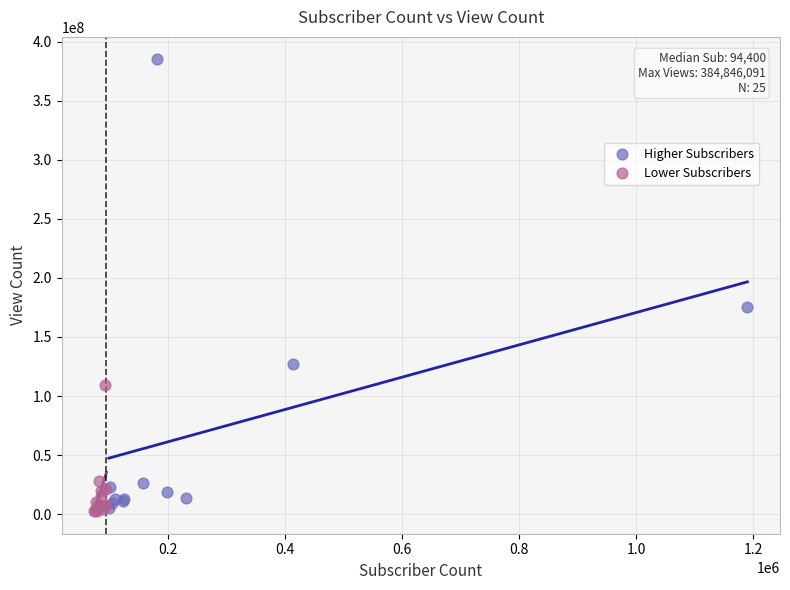

Which series has the largest Y range (max minus min)?

Higher Subscribers